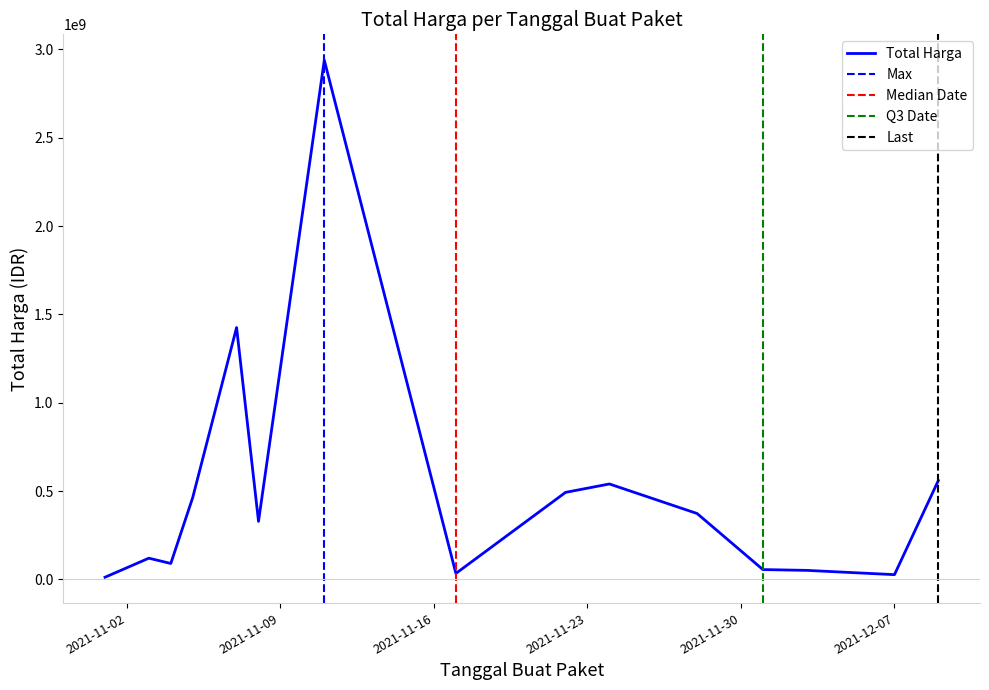

What is the value of the 34th point from the left?

51601000